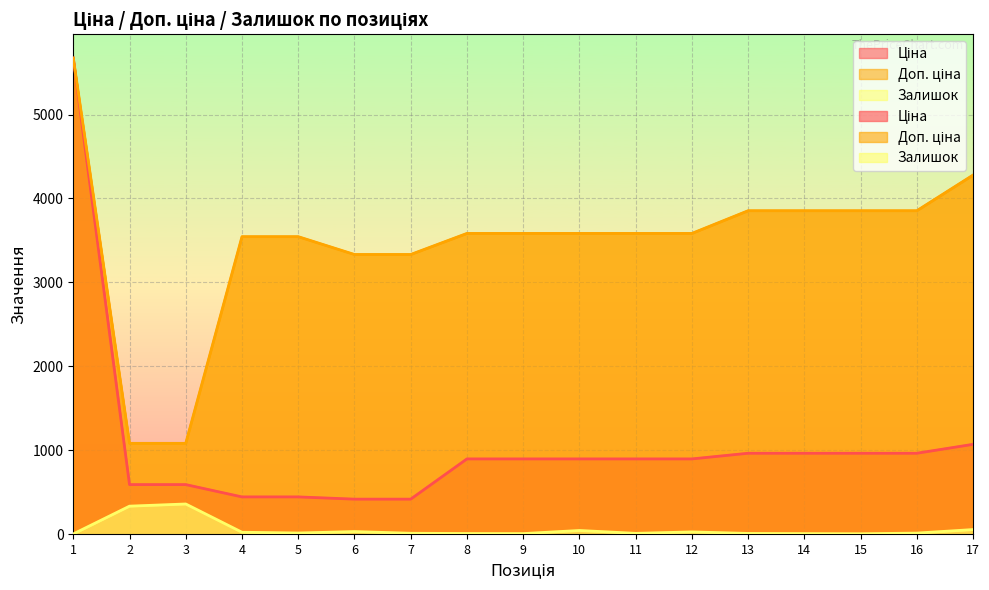

At which category is the sum across all series the highest?

1